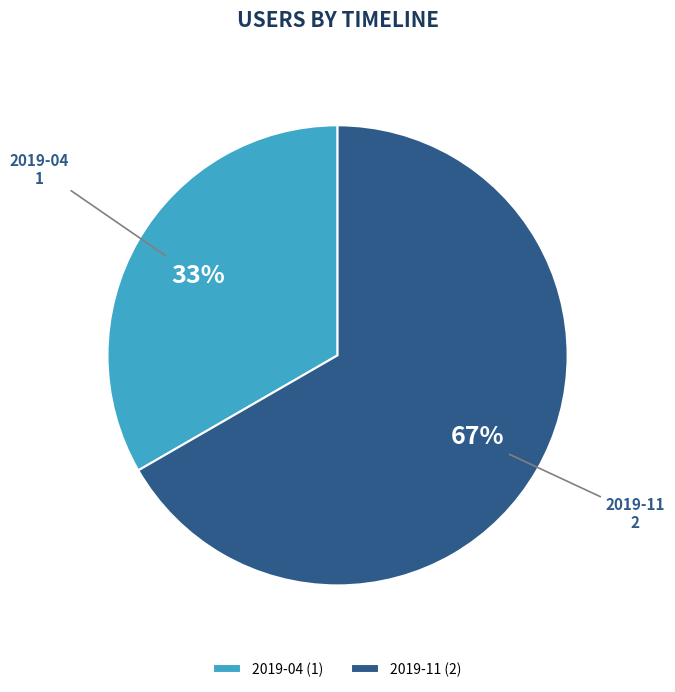

Rank the categories by value from highest to lowest.

2019-11 (2), 2019-04 (1)